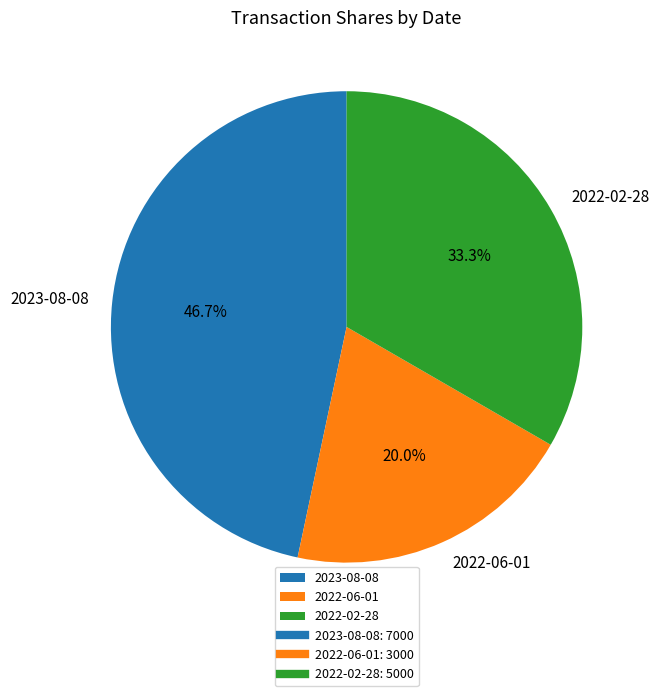

Which category has the biggest portion of the pie?

2023-08-08